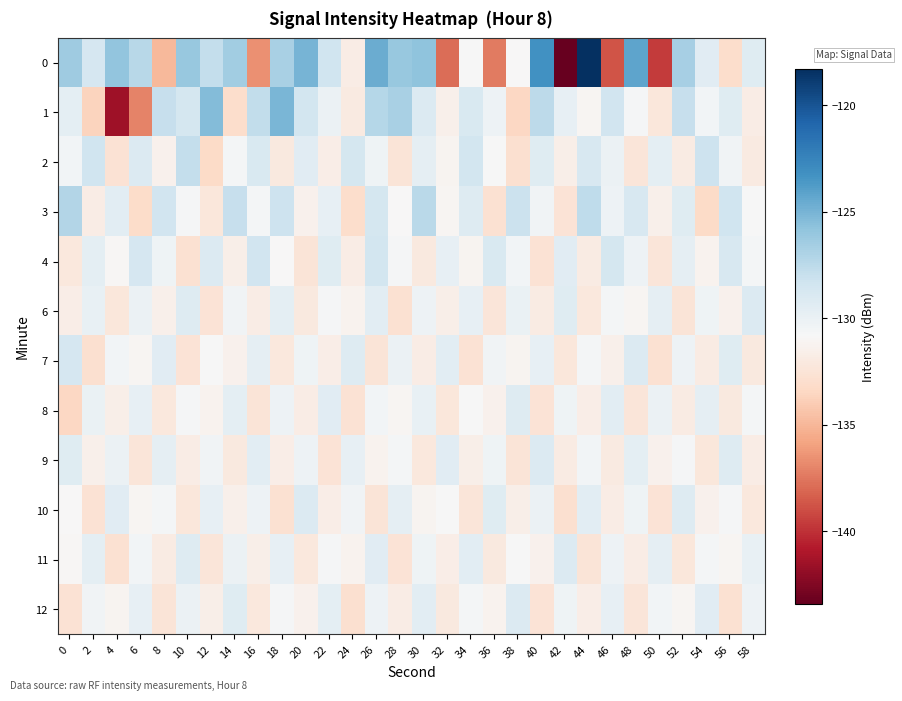

How many distinct data groups are displayed?

12